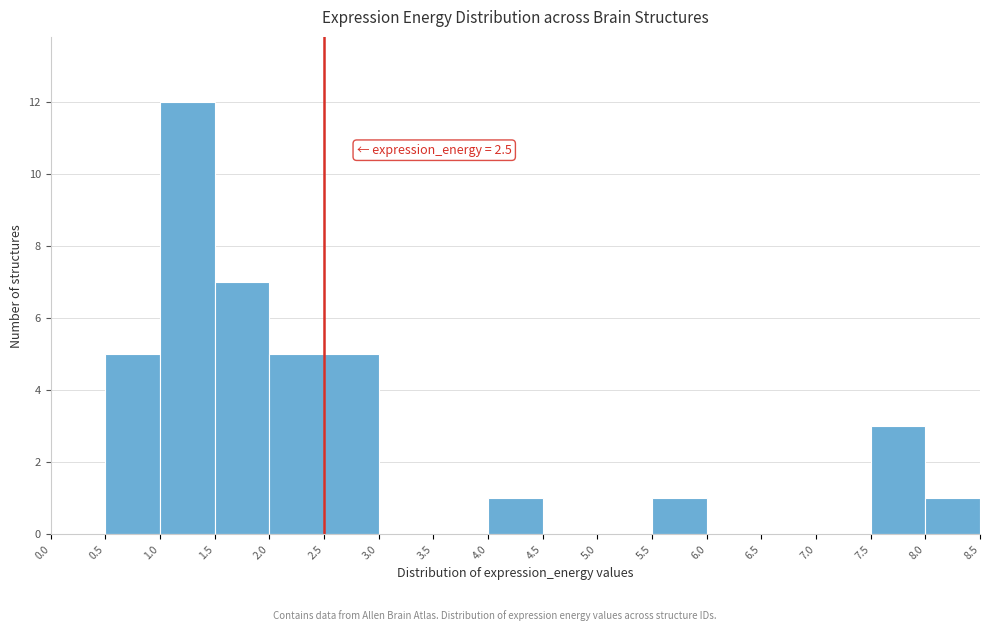

Which range on the x-axis has the tallest bar?

1.0 to 1.5